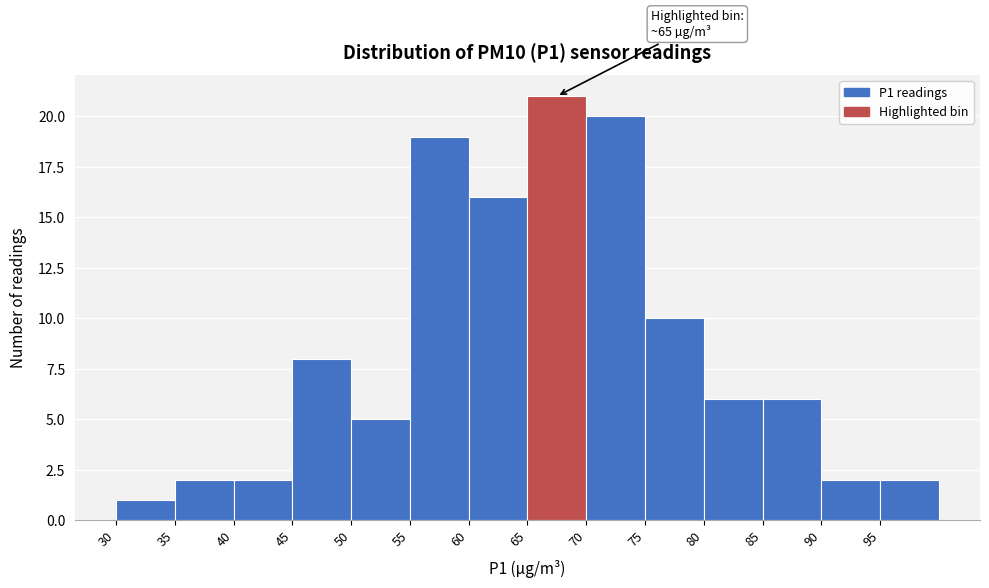

Which range on the x-axis has the tallest bar?

65 to 70